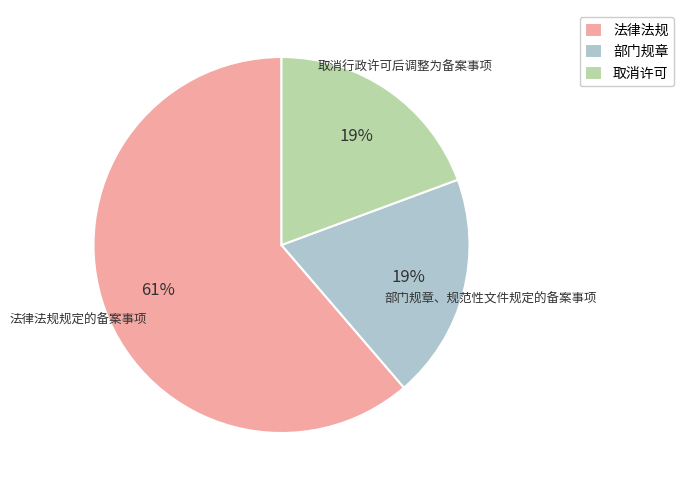

Which category has the biggest portion of the pie?

法律法规